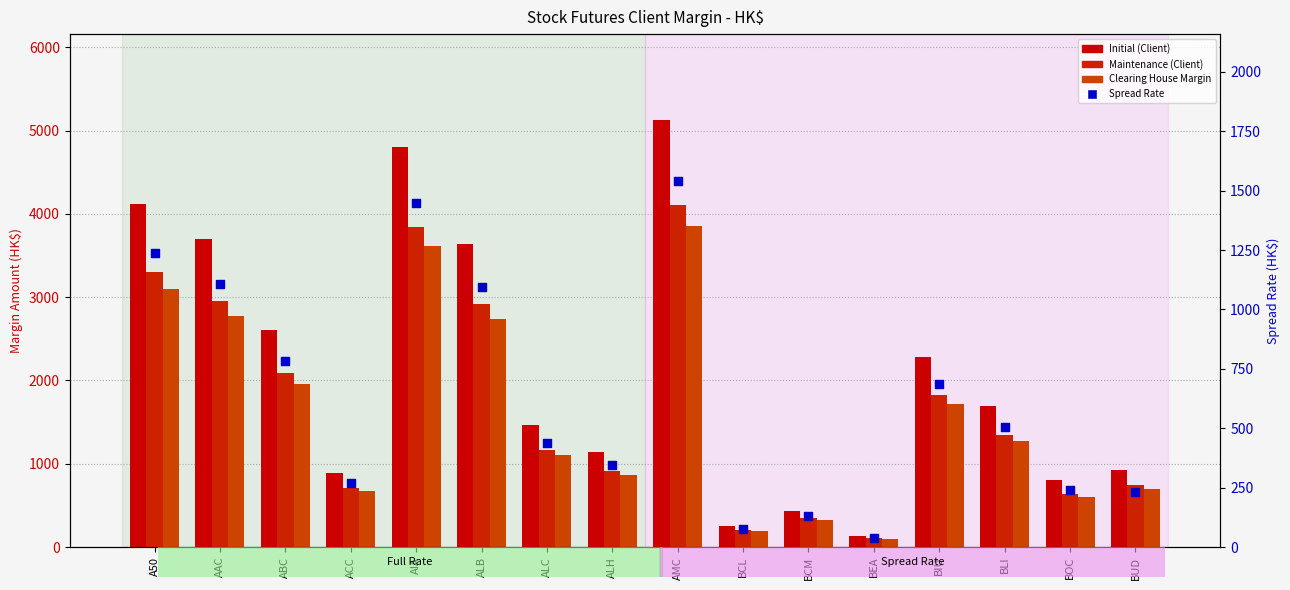

At how many categories does at least one series exceed 999?

10